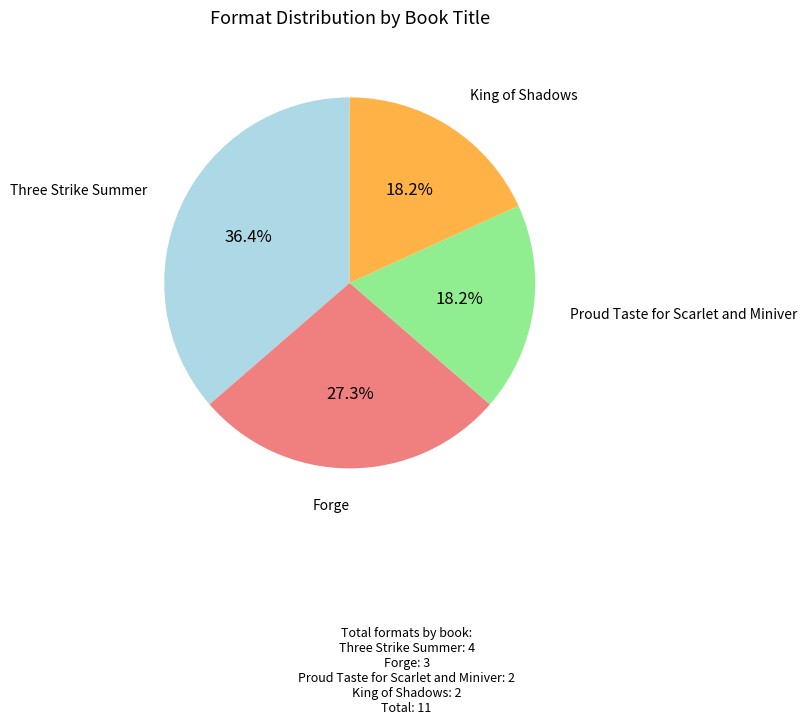

Is there any slice that represents more than half of the pie?

No